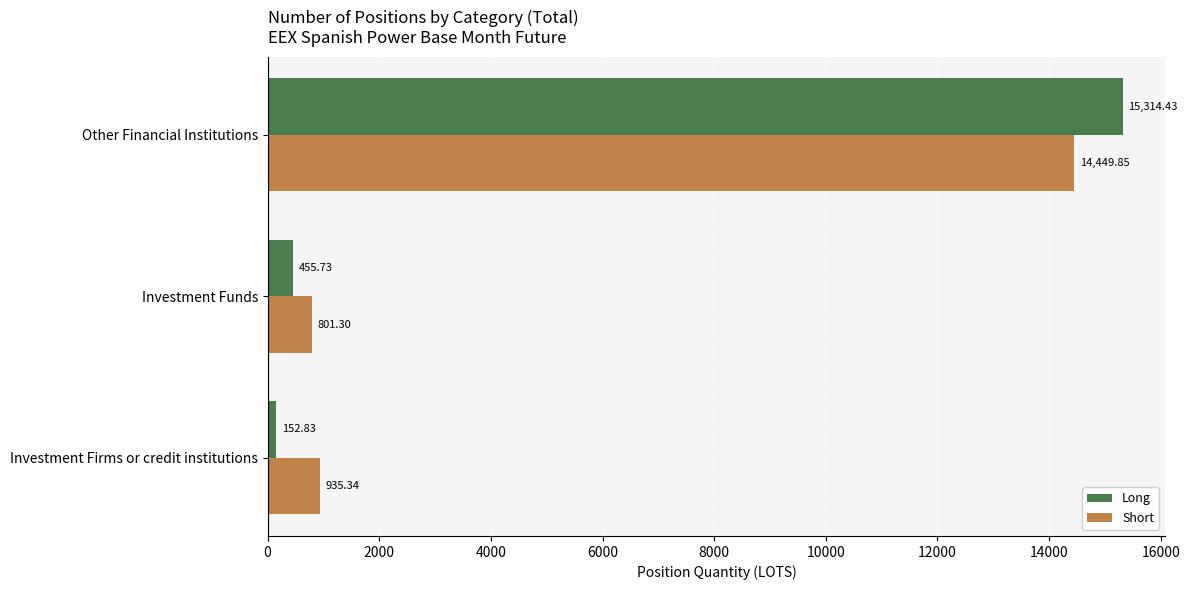

At how many categories does at least one series exceed 12010?

1